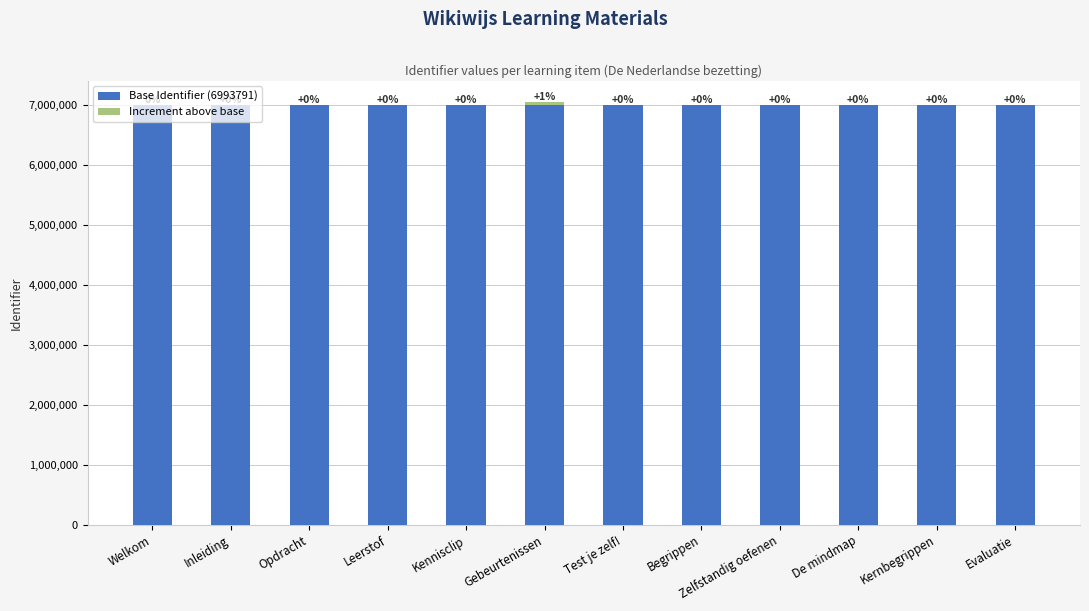

What value does the Base Identifier (6993791) series have at Kernbegrippen?

6993791